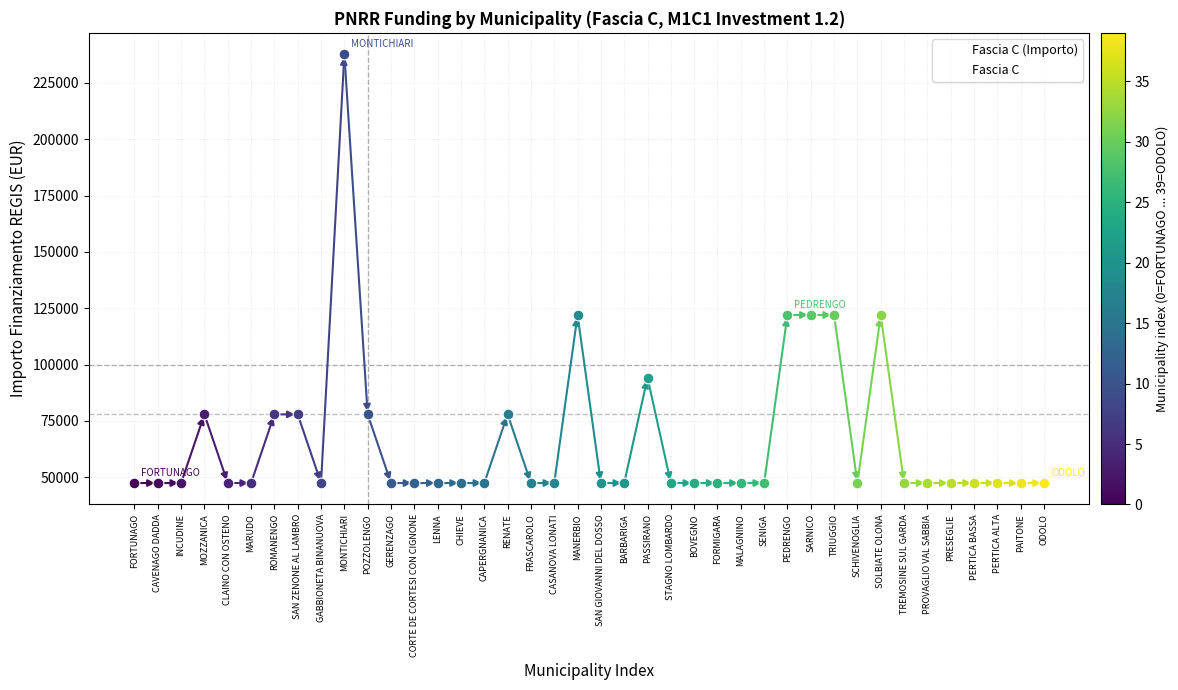

Approximately how many times larger is the value at PRESEGLIE compared to RENATE?

0.6